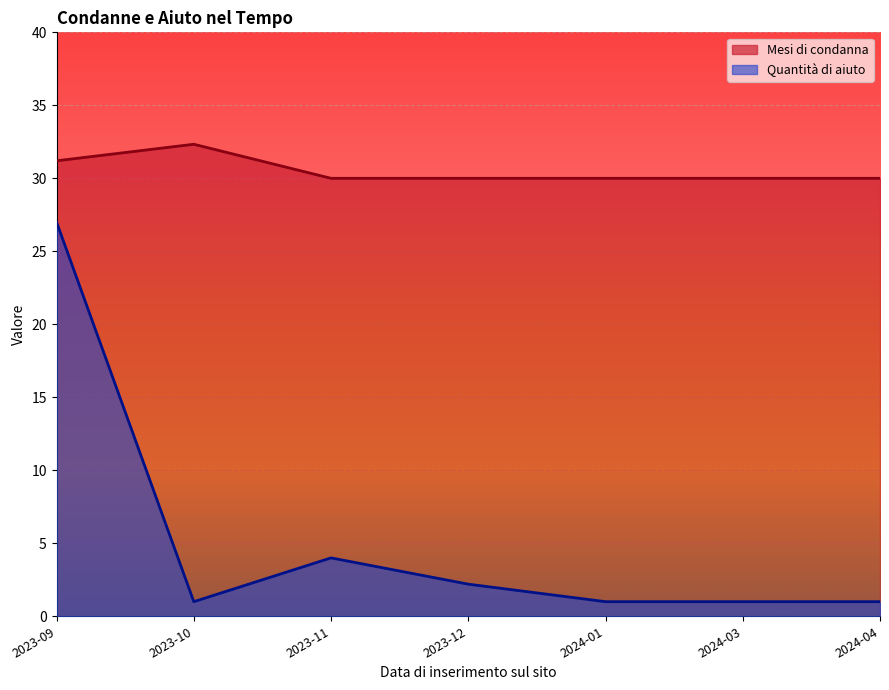

What is the label of the 20th point from the right?

2024-04